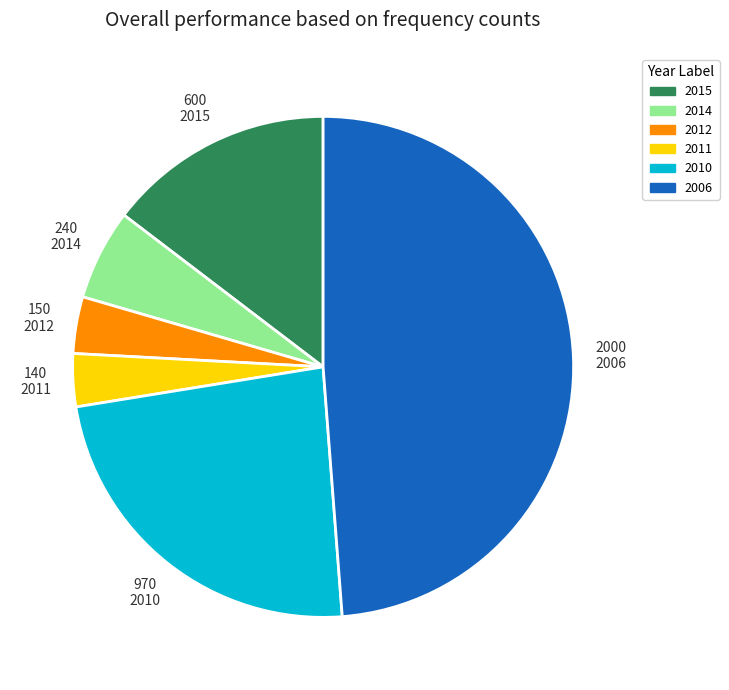

Count the number of slices in the pie.

6